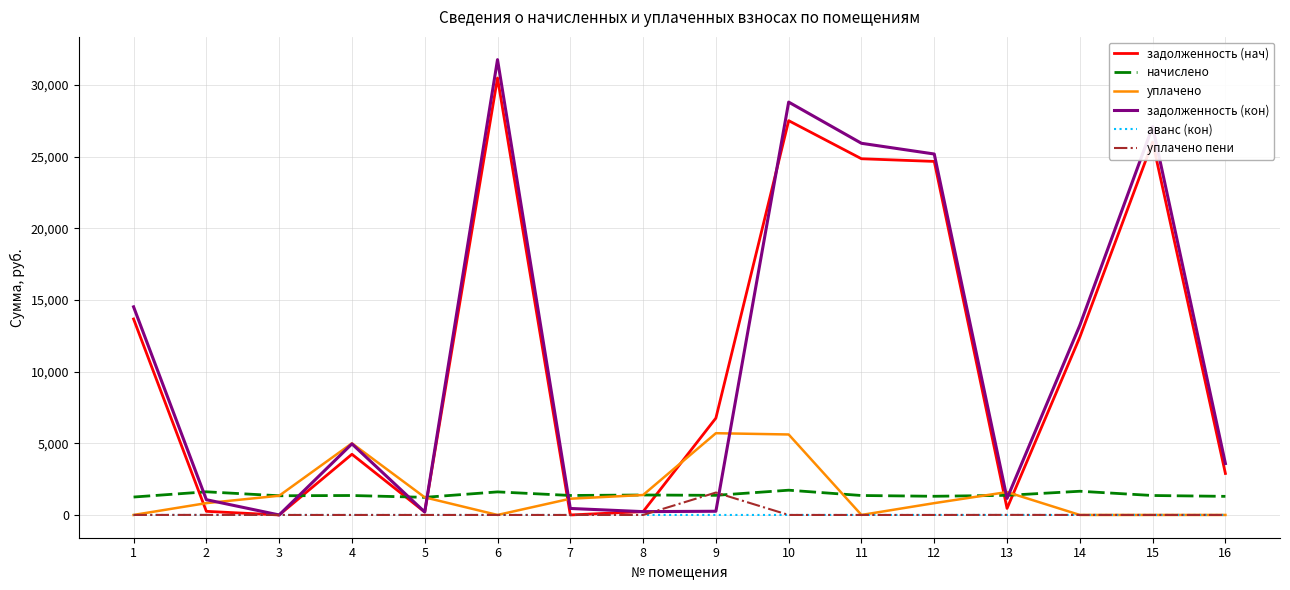

What is the difference between the second highest and second lowest values in the уплачено series?

5616.0